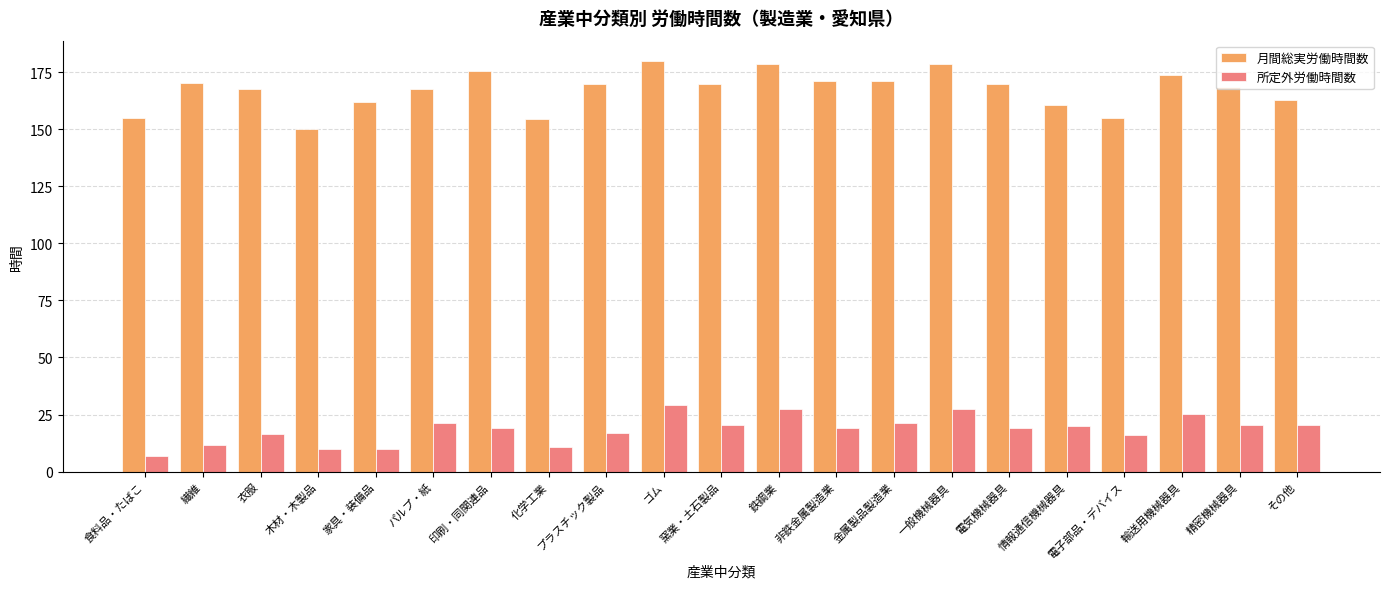

How many bars are there in total?

42